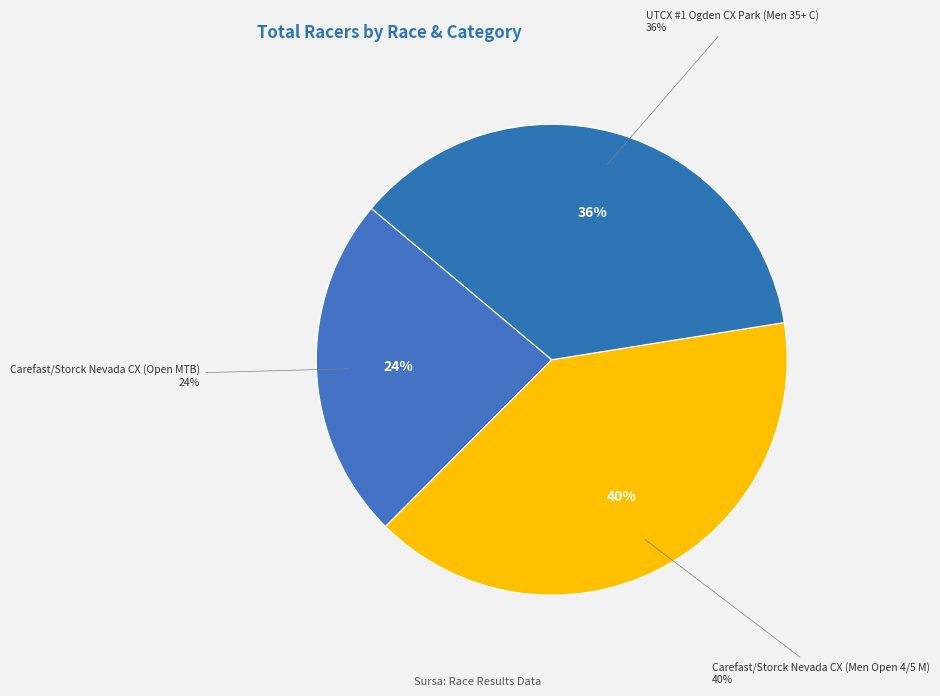

True or false: Carefast/Storck Nevada CX (Men Open 4/5 M) accounts for 48% of the total.

False